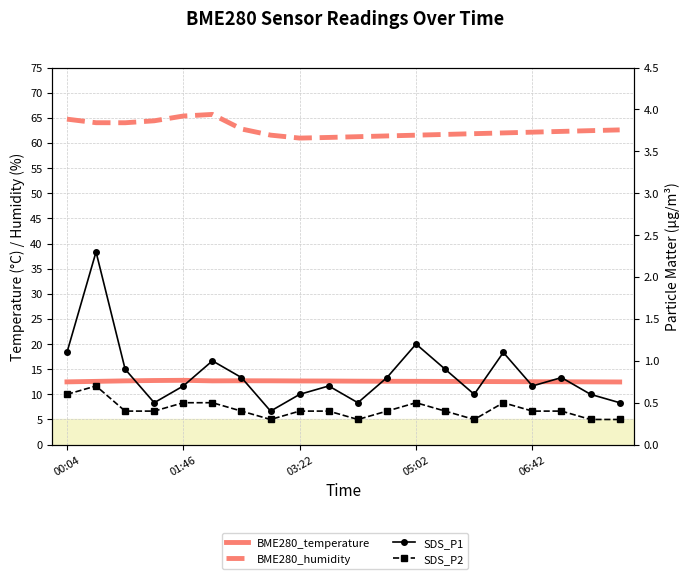

Reading left to right, transcribe all the data shown in this chart.

BME280_temperature: 12.5	12.6	12.7	12.8	12.8	12.7	12.7	12.7	12.7	12.7	12.6	12.6	12.6	12.6	12.6	12.5	12.5	12.5	12.5	12.5
BME280_humidity: 64.7	64.0	64.0	64.4	65.4	65.7	62.8	61.6	61.0	61.1	61.2	61.4	61.5	61.7	61.9	62.0	62.1	62.3	62.5	62.6
SDS_P1: 1.1	2.3	0.9	0.5	0.7	1.0	0.8	0.4	0.6	0.7	0.5	0.8	1.2	0.9	0.6	1.1	0.7	0.8	0.6	0.5
SDS_P2: 0.6	0.7	0.4	0.4	0.5	0.5	0.4	0.3	0.4	0.4	0.3	0.4	0.5	0.4	0.3	0.5	0.4	0.4	0.3	0.3